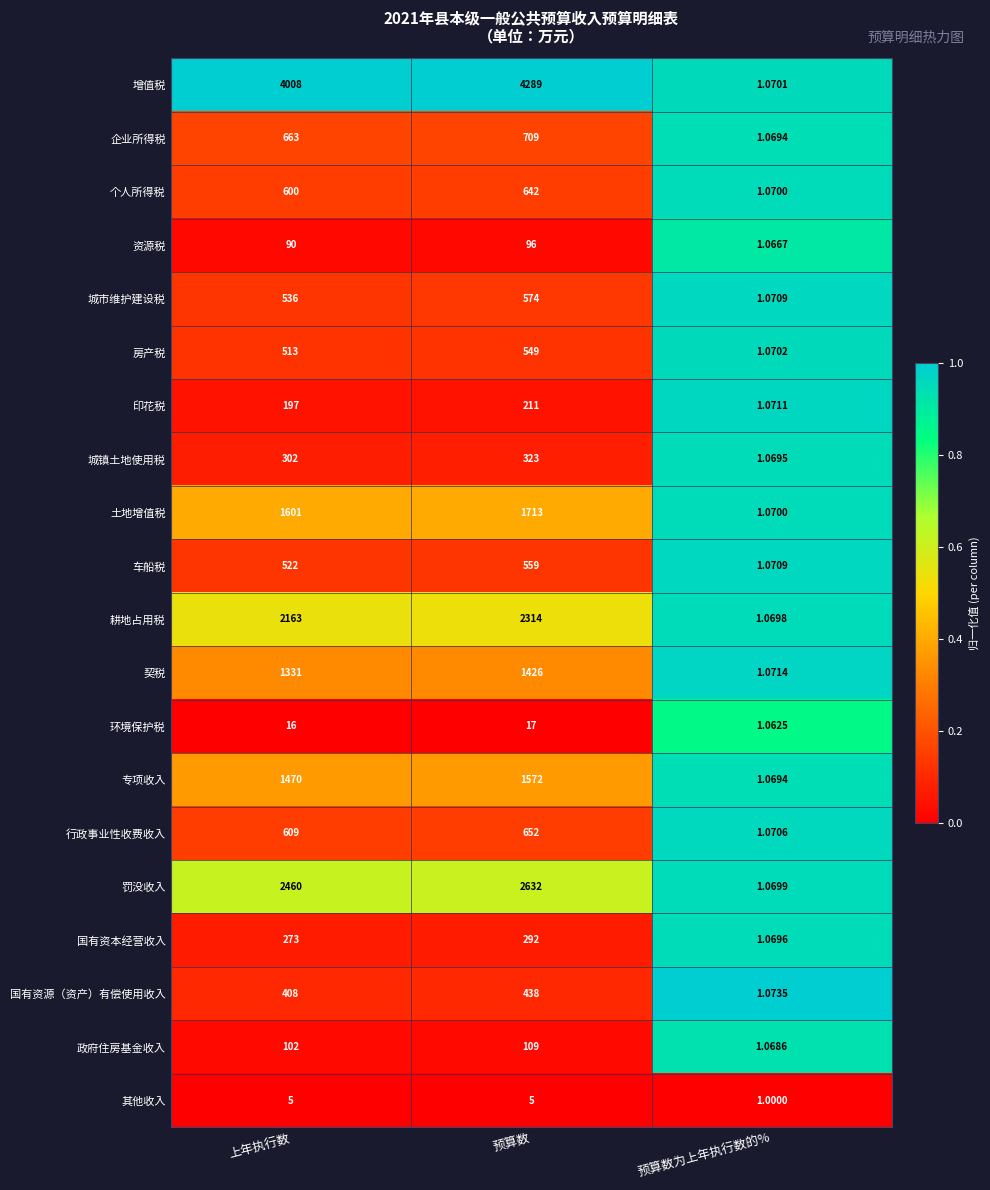

Rank the series at 预算数 from highest to lowest value.

增值税, 罚没收入, 耕地占用税, 土地增值税, 专项收入, 契税, 企业所得税, 行政事业性收费收入, 个人所得税, 城市维护建设税, 车船税, 房产税, 国有资源（资产）有偿使用收入, 城镇土地使用税, 国有资本经营收入, 印花税, 政府住房基金收入, 资源税, 环境保护税, 其他收入